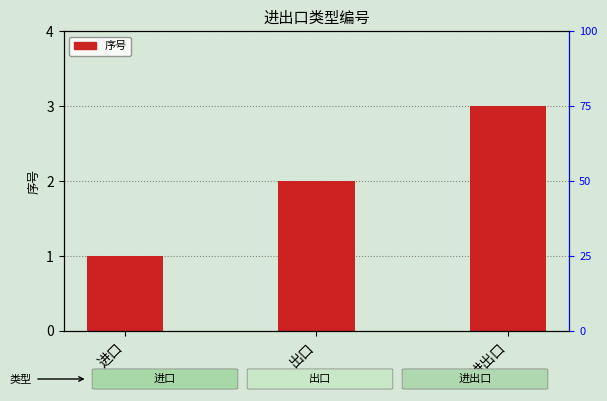

Which has a higher value, 出口 or 进出口?

进出口